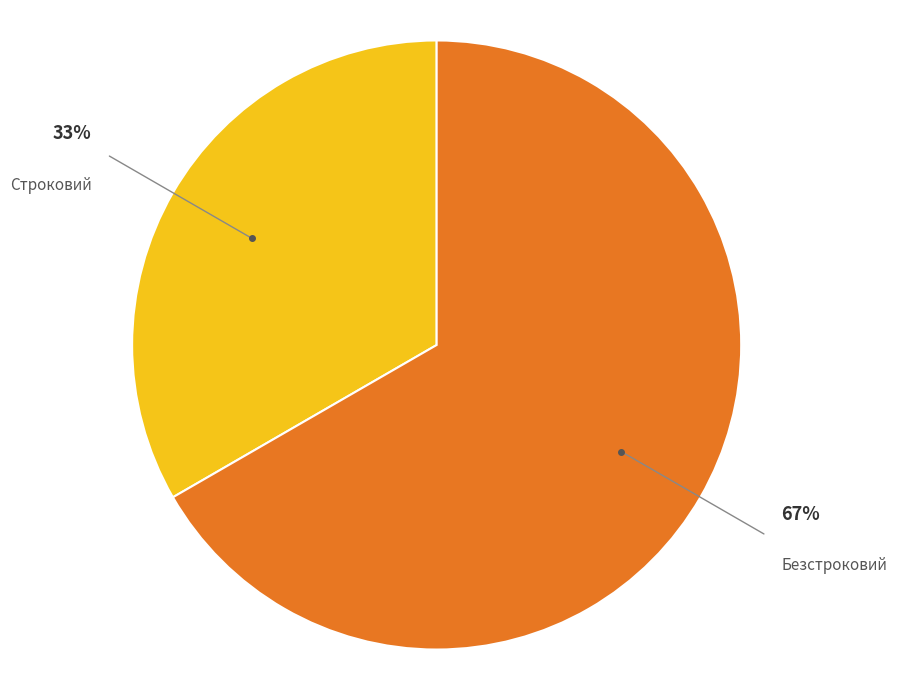

Does any single category account for the majority?

Yes